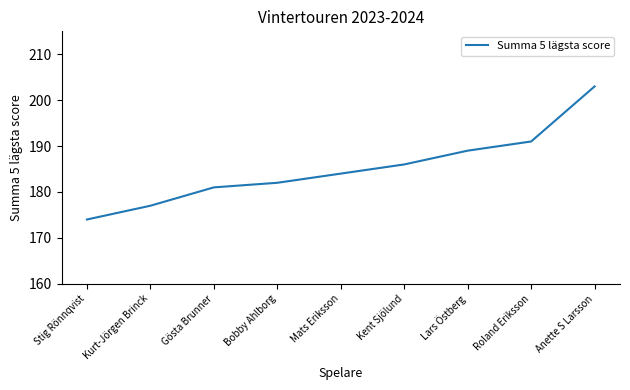

What position from the left is Anette S Larsson?

9